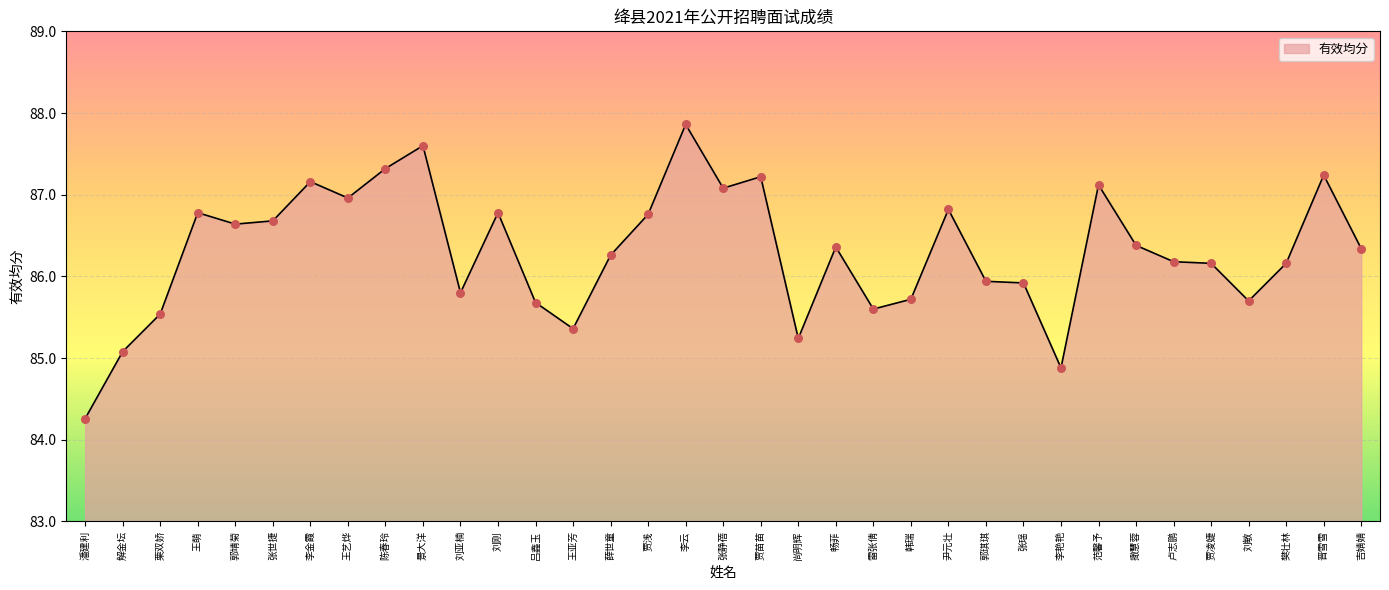

What is the ratio of the value at 韩瑞 to the value at 尹元壮?

1.0